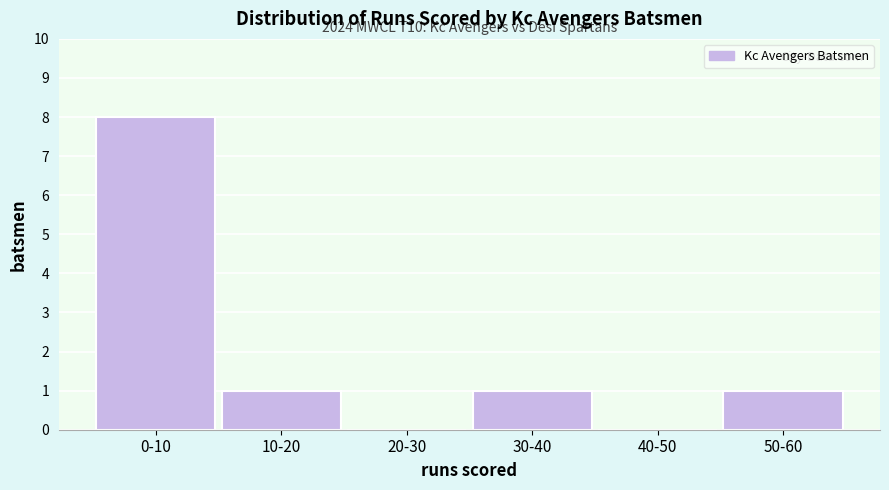

Reading right to left, list all the values displayed in this chart.

50-60=1	40-50=0	30-40=1	20-30=0	10-20=1	0-10=8